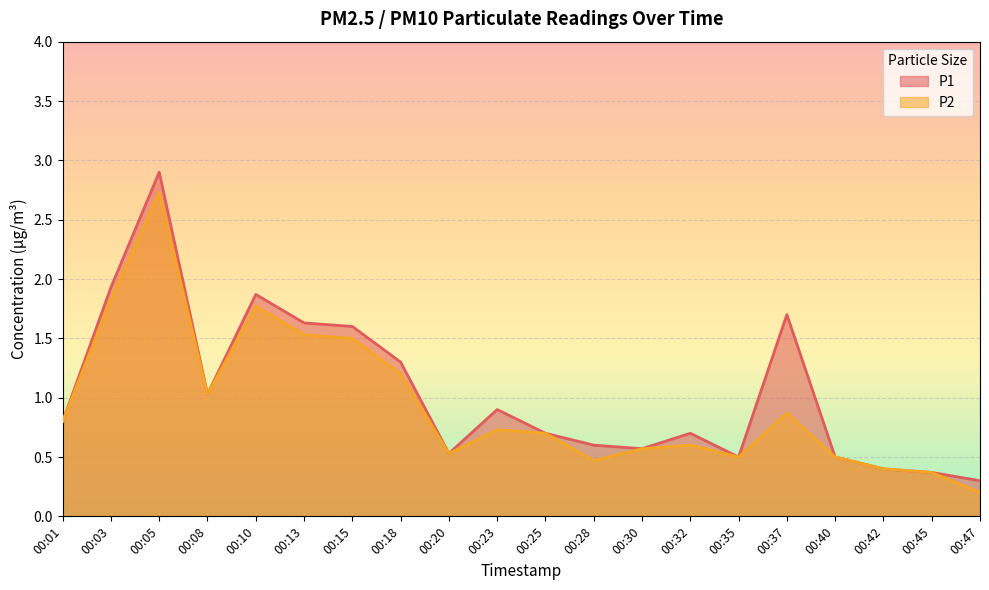

Reading right to left, extract all data points from this chart.

P1: 0.3	0.4	0.4	0.5	1.7	0.5	0.7	0.6	0.6	0.7	0.9	0.5	1.3	1.6	1.6	1.9	1.0	2.9	1.9	0.8
P2: 0.2	0.4	0.4	0.5	0.9	0.5	0.6	0.6	0.5	0.7	0.7	0.5	1.2	1.5	1.5	1.8	1.0	2.7	1.8	0.8